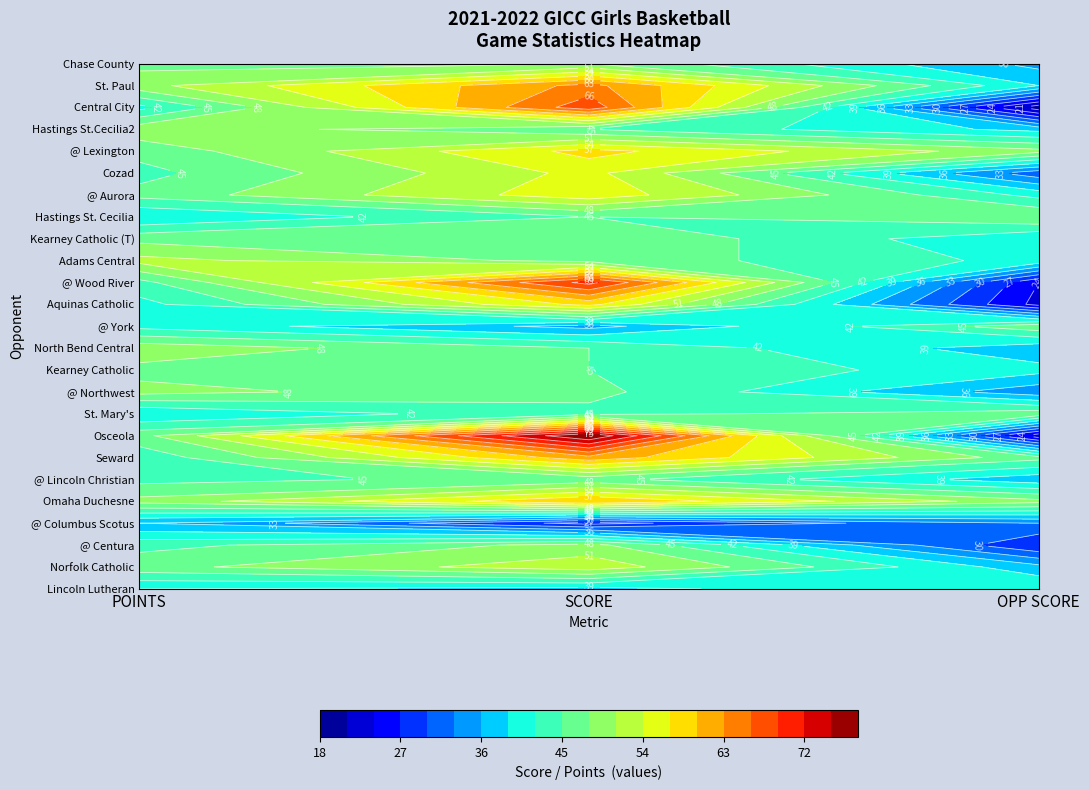

Where is @ Columbus Scotus nearest to the value 31?

OPP SCORE